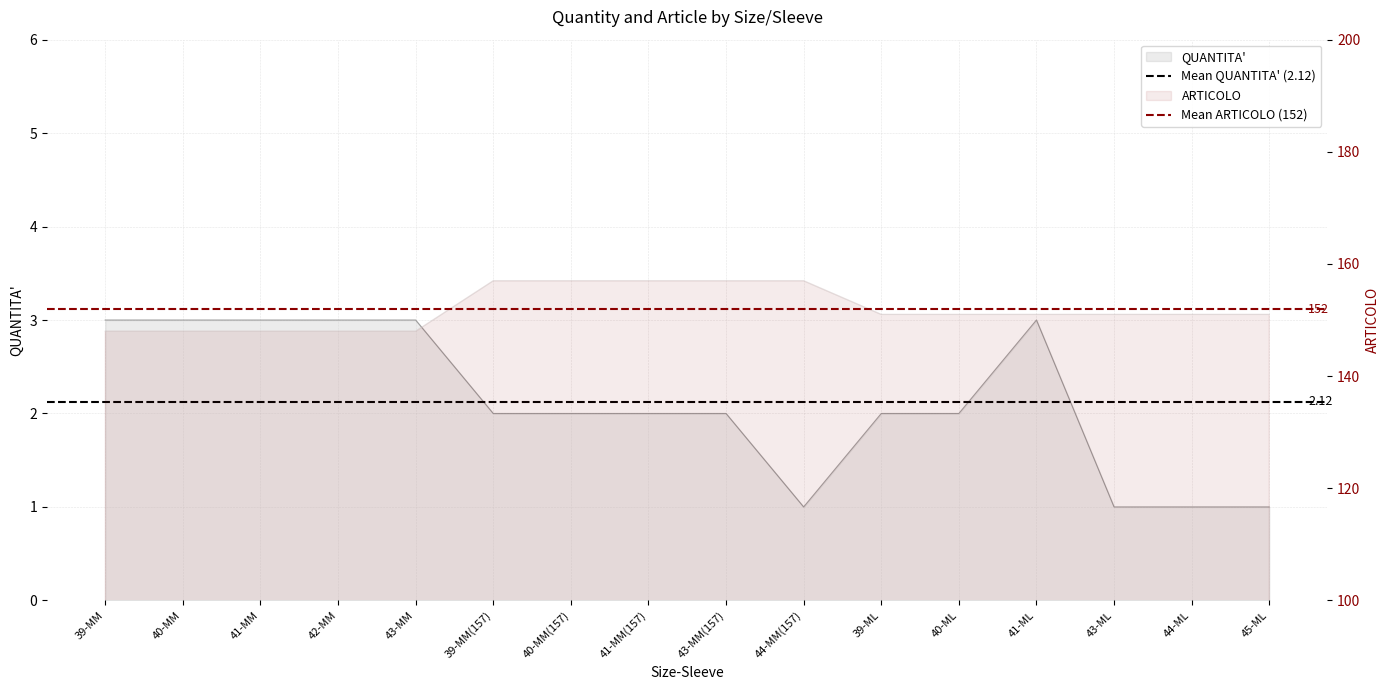

How many categories are shown in the chart?

2